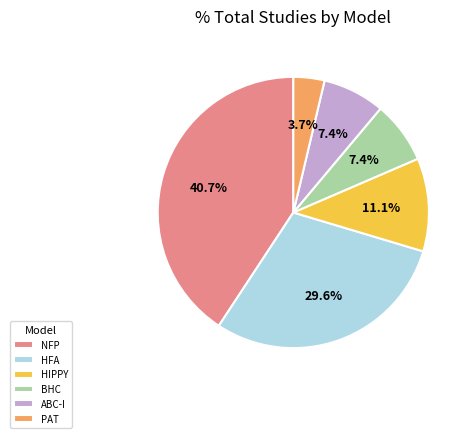

Combined, do HIPPY and HFA account for over 50%?

No